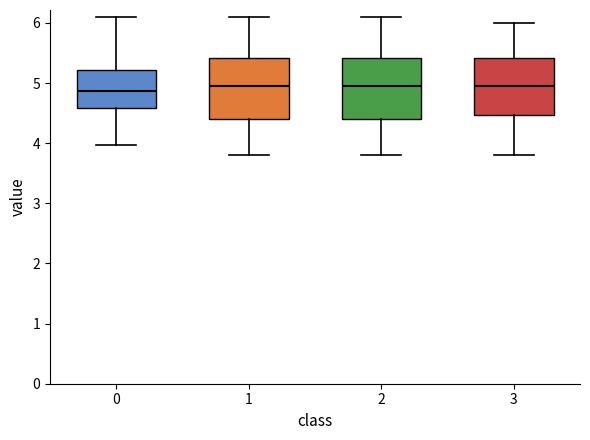

Reading left to right, transcribe this box plot: for each box, give where its median line is, the range the box spans, and where its two whiskers end, as read against the y-axis. The values are not printed on the chart, so give them approximately, as read against the axis.

0: median 4.9, box 4.6 to 5.2, whiskers 4.0 to 6.1
1: median 5.0, box 4.4 to 5.4, whiskers 3.8 to 6.1
2: median 5.0, box 4.4 to 5.4, whiskers 3.8 to 6.1
3: median 5.0, box 4.5 to 5.4, whiskers 3.8 to 6.0